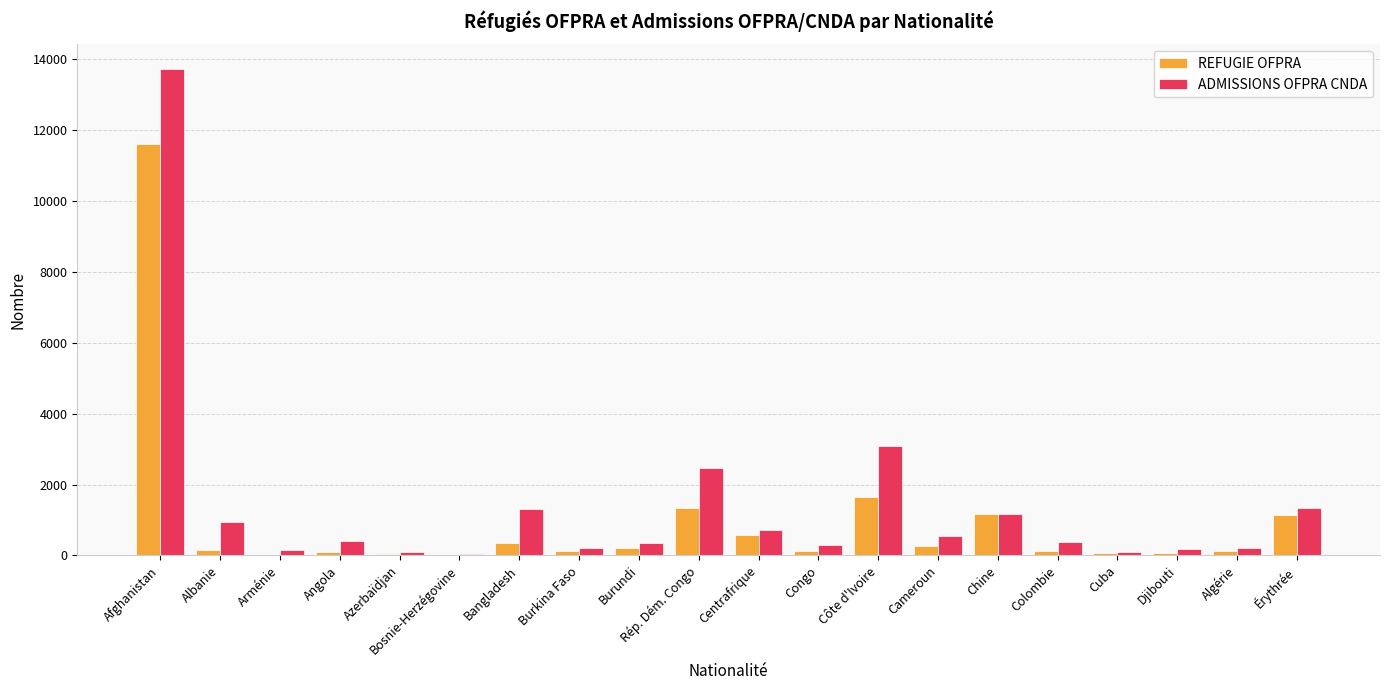

The value of ADMISSIONS OFPRA CNDA at Rép. Dém. Congo is 2453. True or false?

True